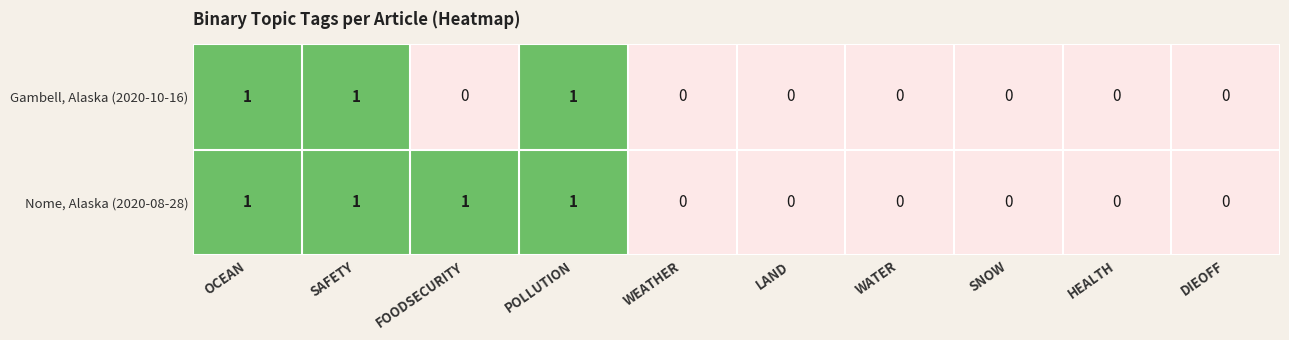

The value of Nome, Alaska (2020-08-28) at SNOW is 0. True or false?

True